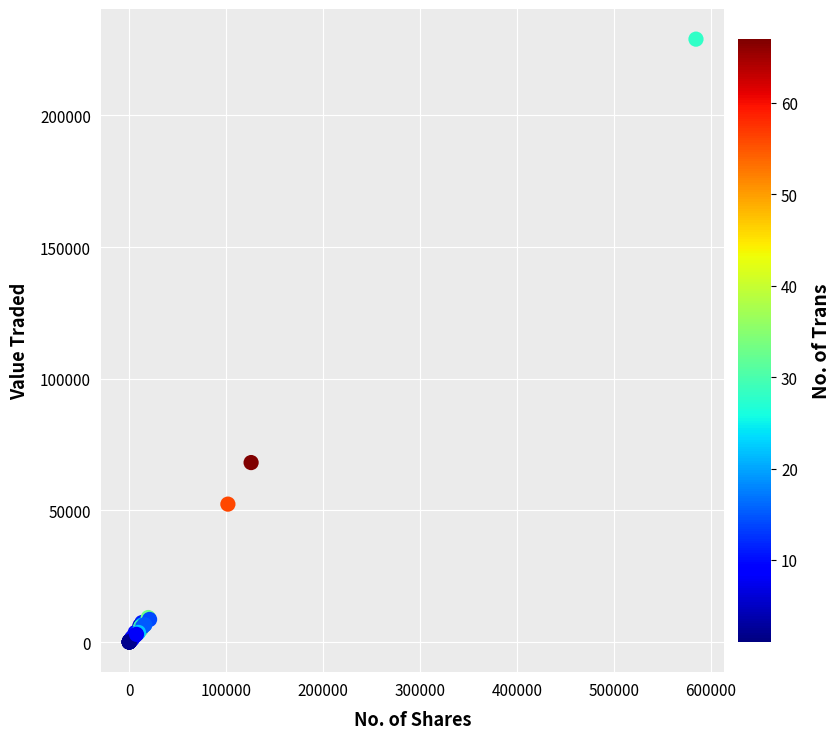

What Y value in the scatter plot is closest to 114480?

68163